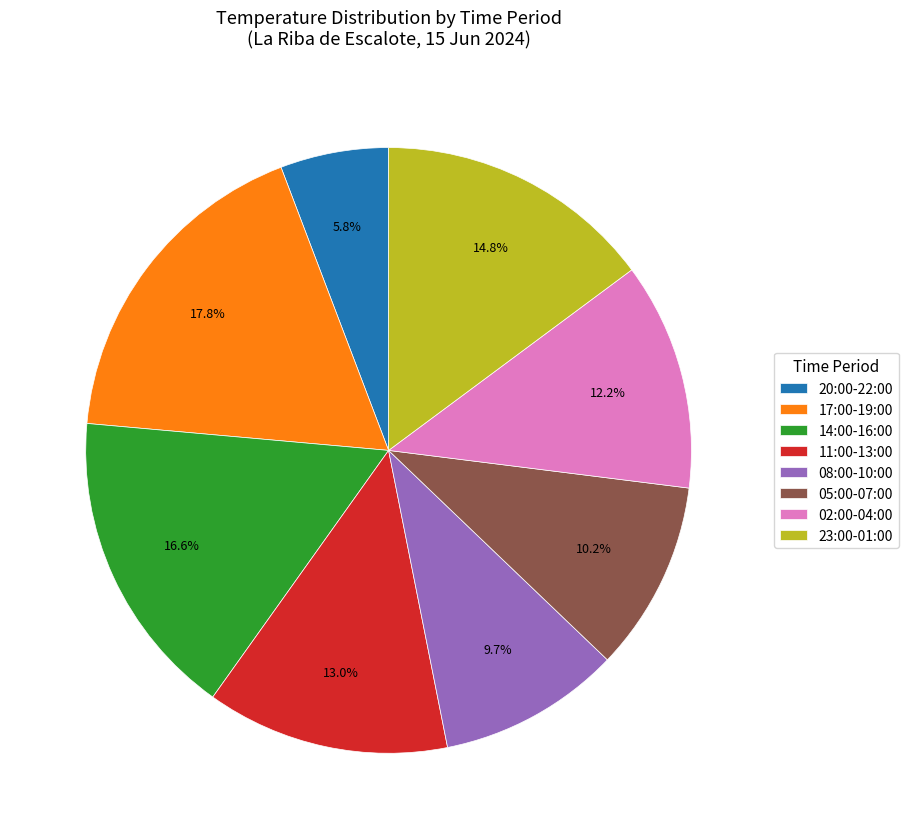

Do 11:00-13:00 and 08:00-10:00 together represent more than half of the pie?

No